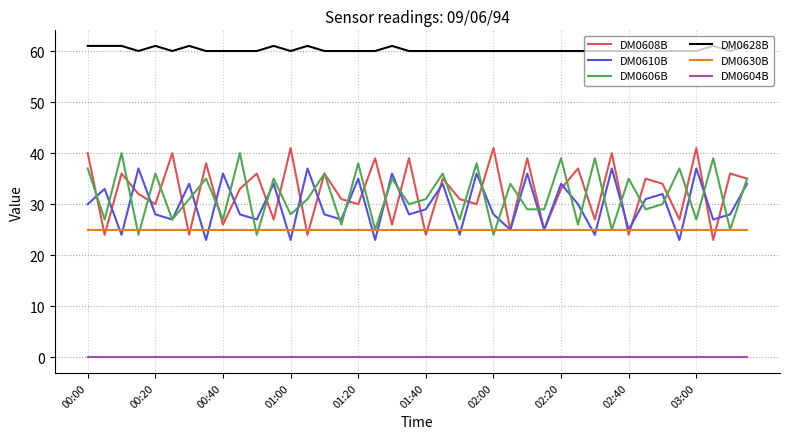

How many categories are shown in the chart?

40